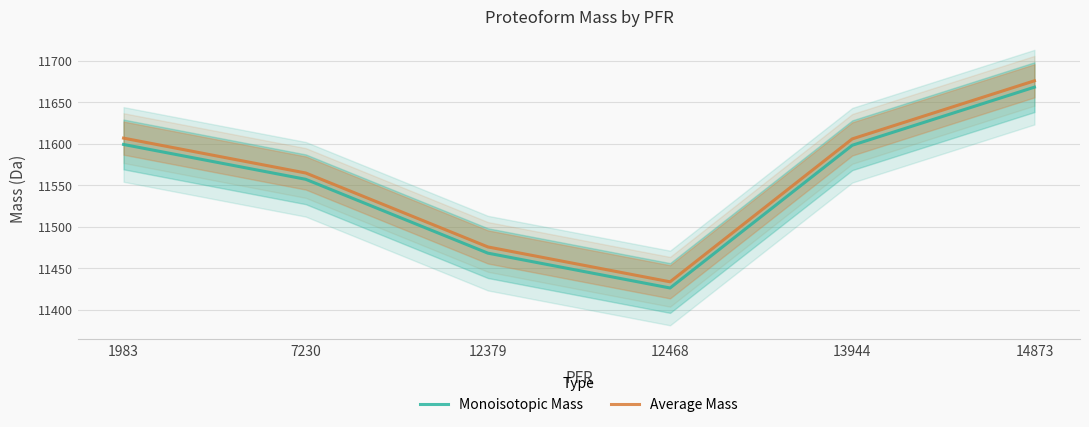

How many values in the Monoisotopic Mass series exceed 11598?

3